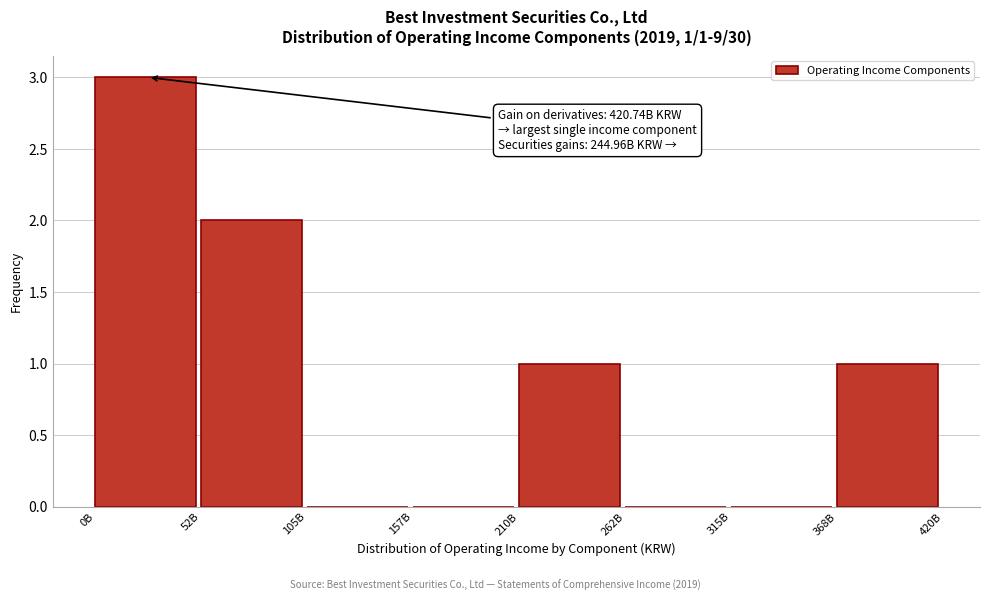

Reading right to left, extract all data points from this chart.

368B=1	315B=0	262B=0	210B=1	157B=0	105B=0	52B=2	0B=3